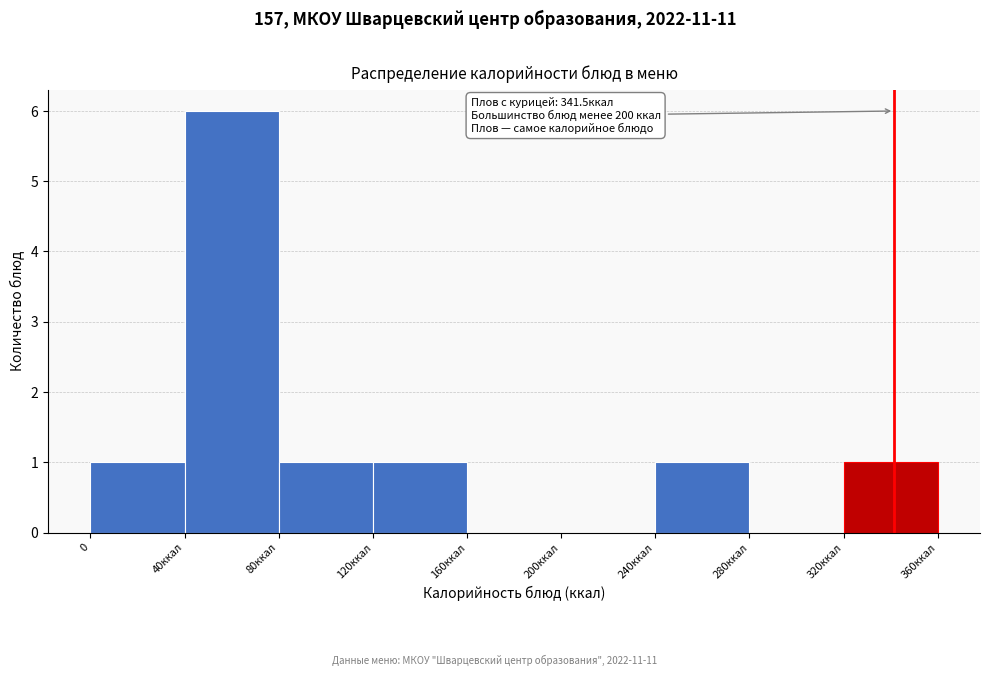

Reading left to right, what are all the values shown in this chart?

0=1	40ккал=6	80ккал=1	120ккал=1	160ккал=0	200ккал=0	240ккал=1	280ккал=0	320ккал=1